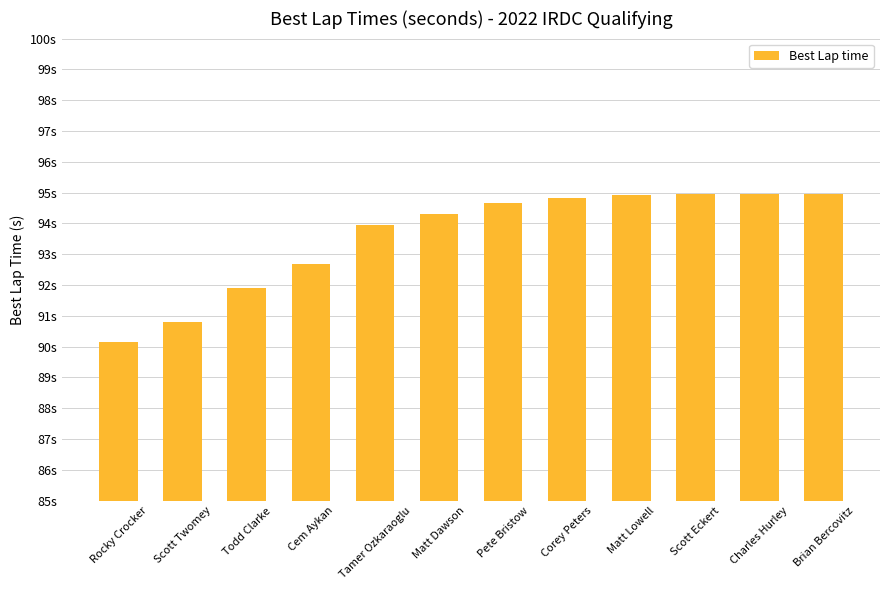

Are the bars horizontal?

No